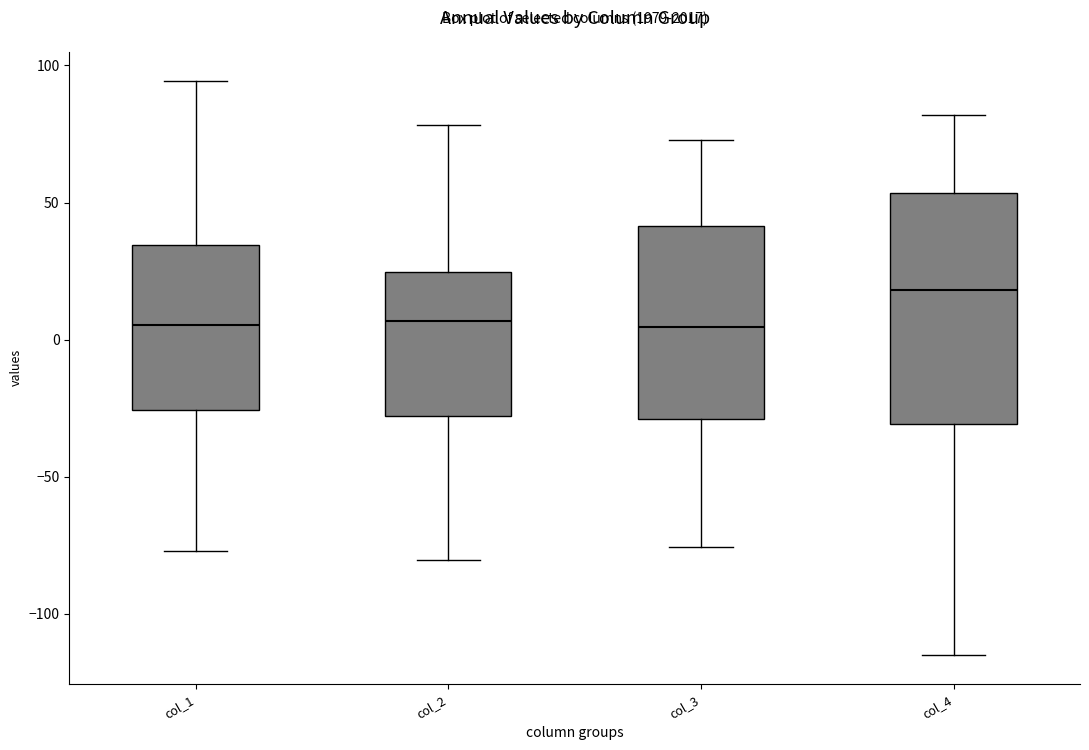

Reading left to right, read every box against the y-axis: the position of its median line, the range the box covers, and the ends of its whiskers. The values are not printed on the chart, so give them approximately, as read against the axis.

col_1: median 5, box -25 to 35, whiskers -75 to 95
col_2: median 5, box -30 to 25, whiskers -80 to 80
col_3: median 5, box -30 to 40, whiskers -75 to 75
col_4: median 20, box -30 to 55, whiskers -115 to 80